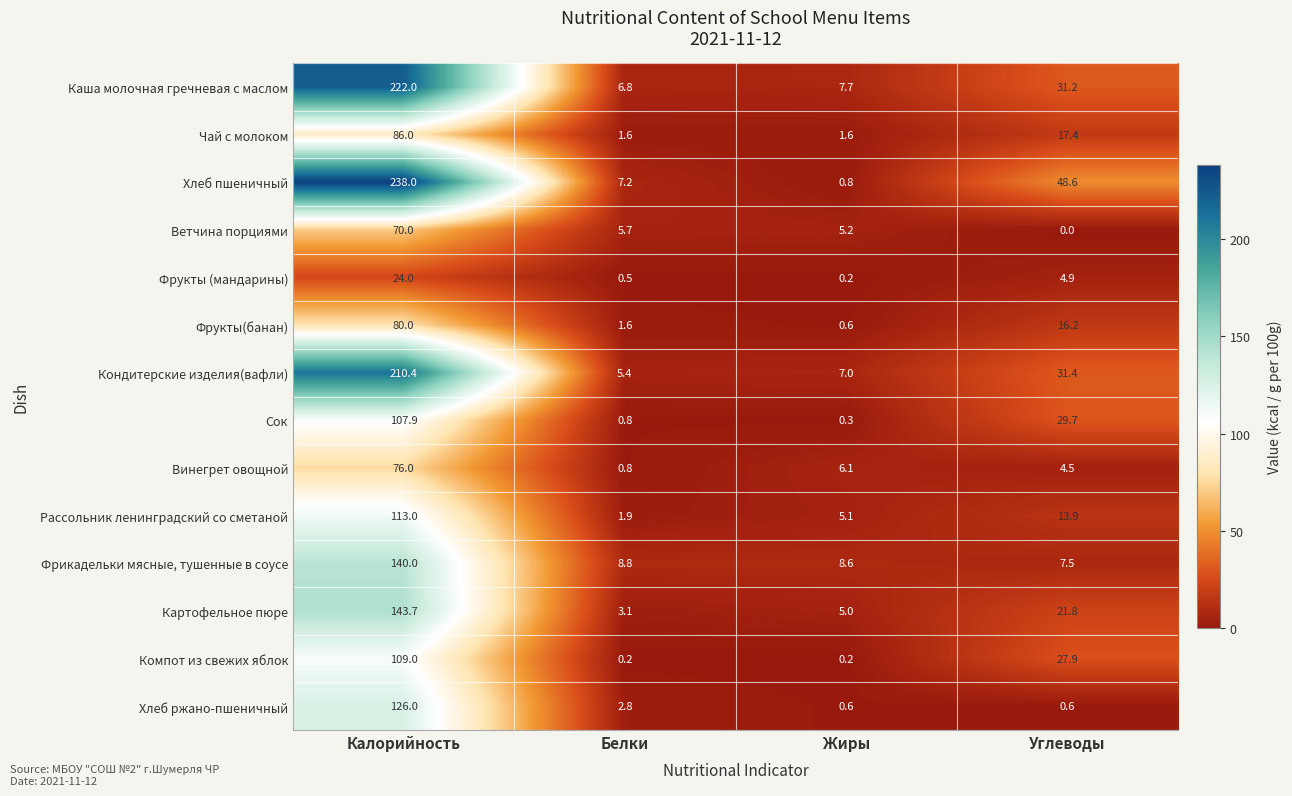

What is the difference between the highest and lowest values at Жиры?

8.4